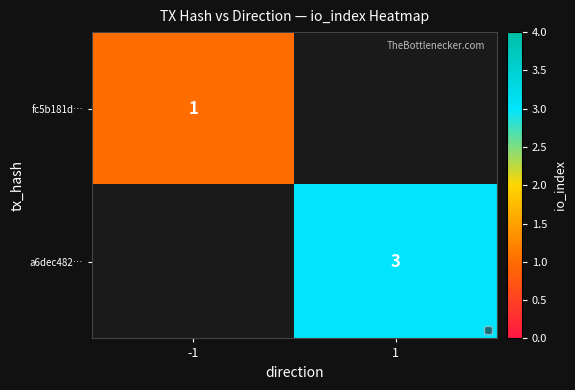

Rank the categories by a6dec482… value from lowest to highest.

-1, 1